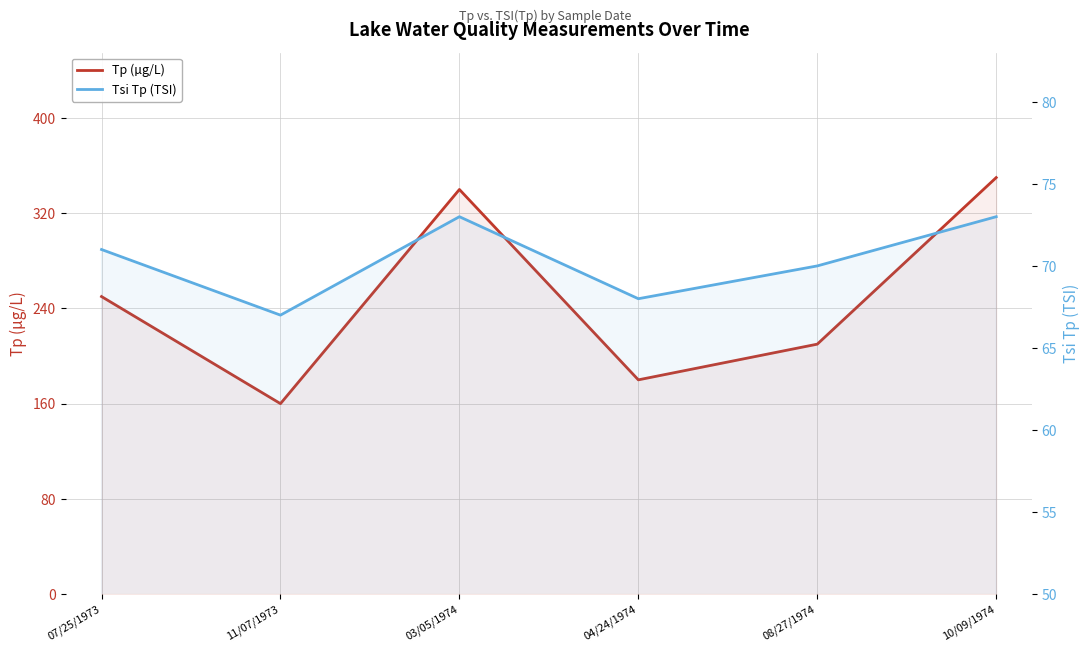

What is the sum of the Tp (µg/L) values at 11/07/1973 and 07/25/1973?

410